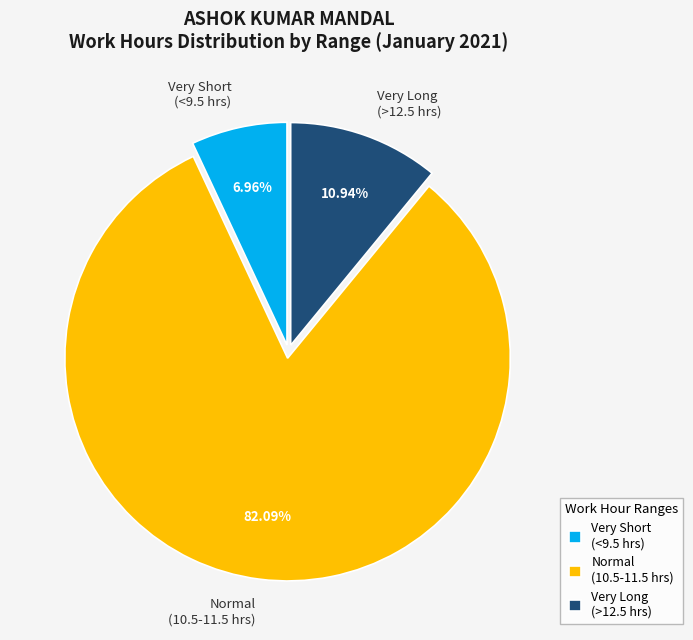

Which has a higher value, Very Short (<9.5 hrs) or Normal (10.5-11.5 hrs)?

Normal (10.5-11.5 hrs)